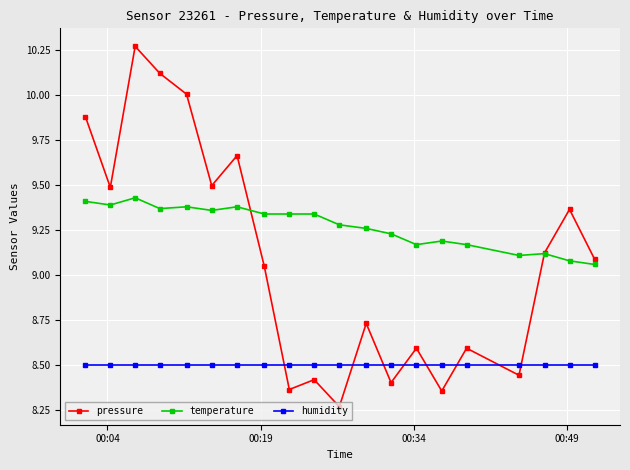

How many data points in pressure are above 9?

11